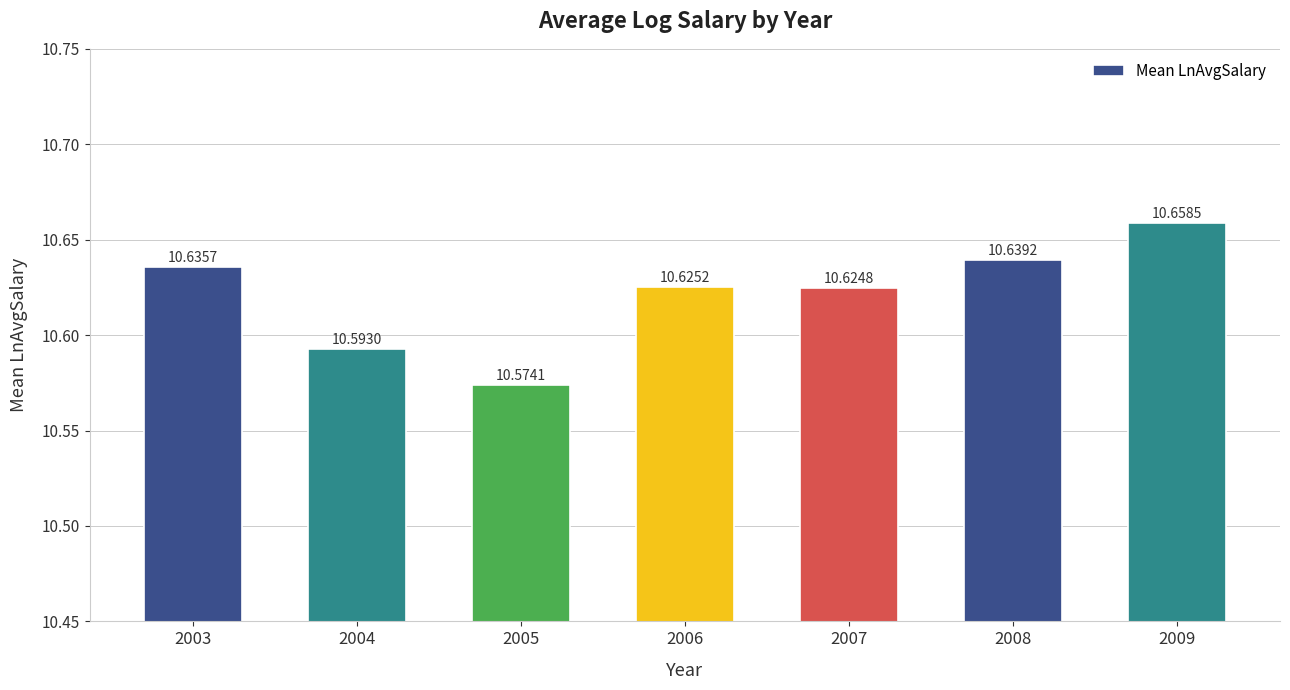

Reading right to left, extract all data points from this chart.

2009=10.7	2008=10.6	2007=10.6	2006=10.6	2005=10.6	2004=10.6	2003=10.6